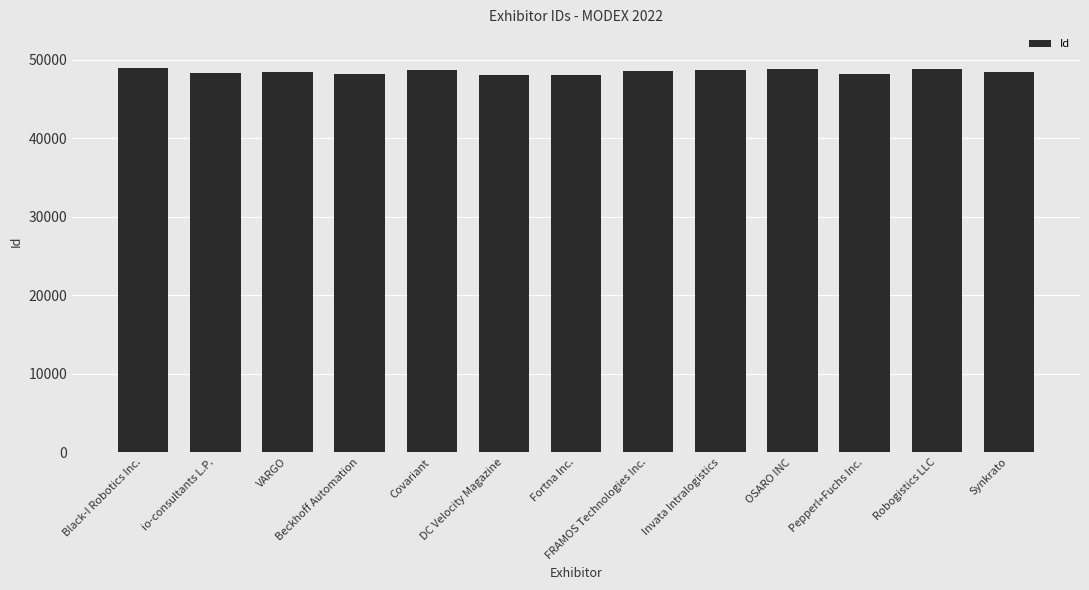

What position from the right is io-consultants L.P.?

12